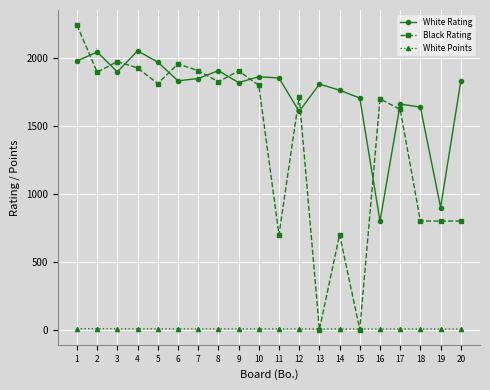

True or false: White Rating and White Points intersect in this chart.

False